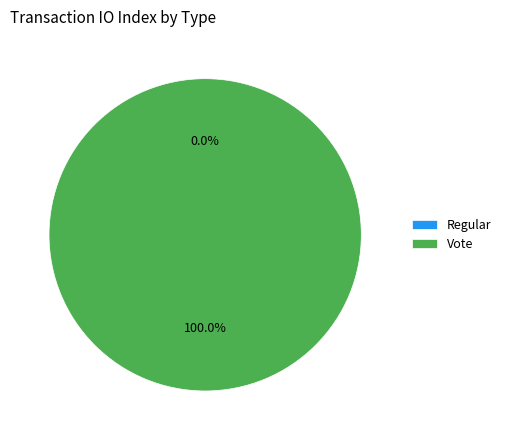

The Regular slice represents 5% of the pie. True or false?

False